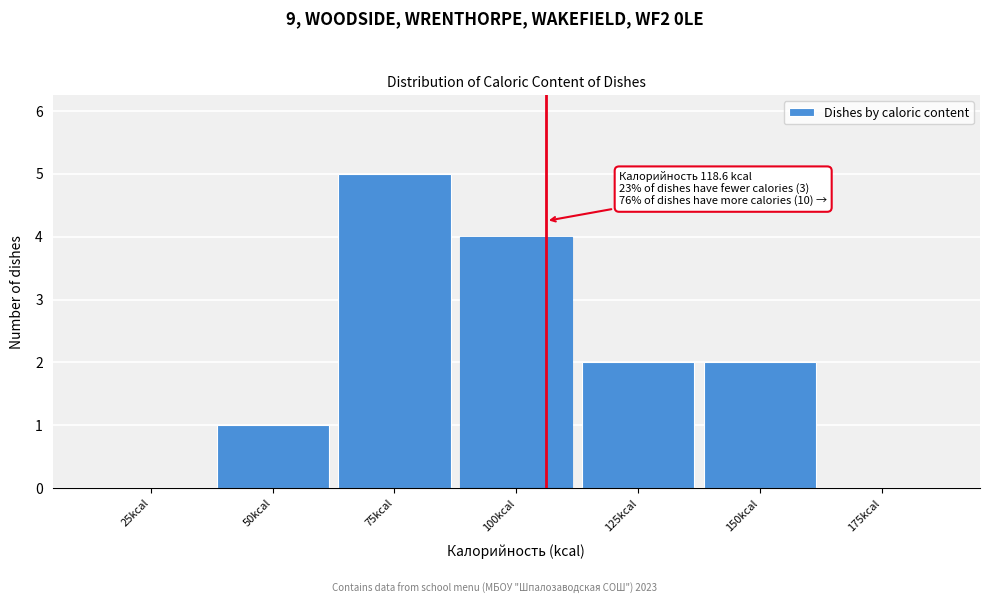

Reading right to left, what are all the values shown in this chart?

175kcal=0	150kcal=2	125kcal=2	100kcal=4	75kcal=5	50kcal=1	25kcal=0